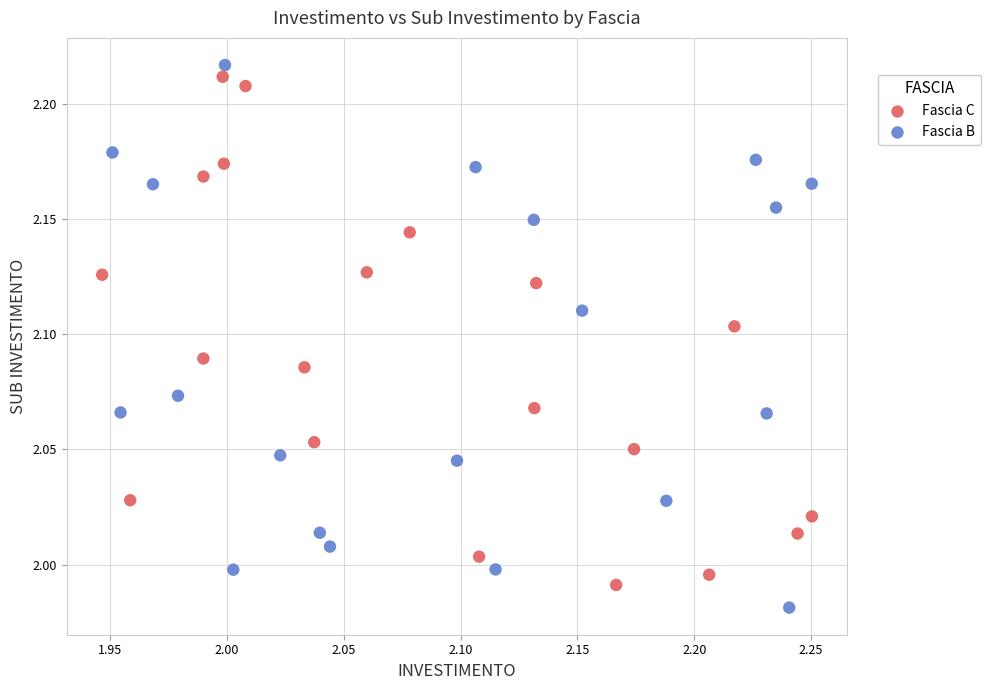

Which series reaches the maximum Y coordinate?

Fascia B